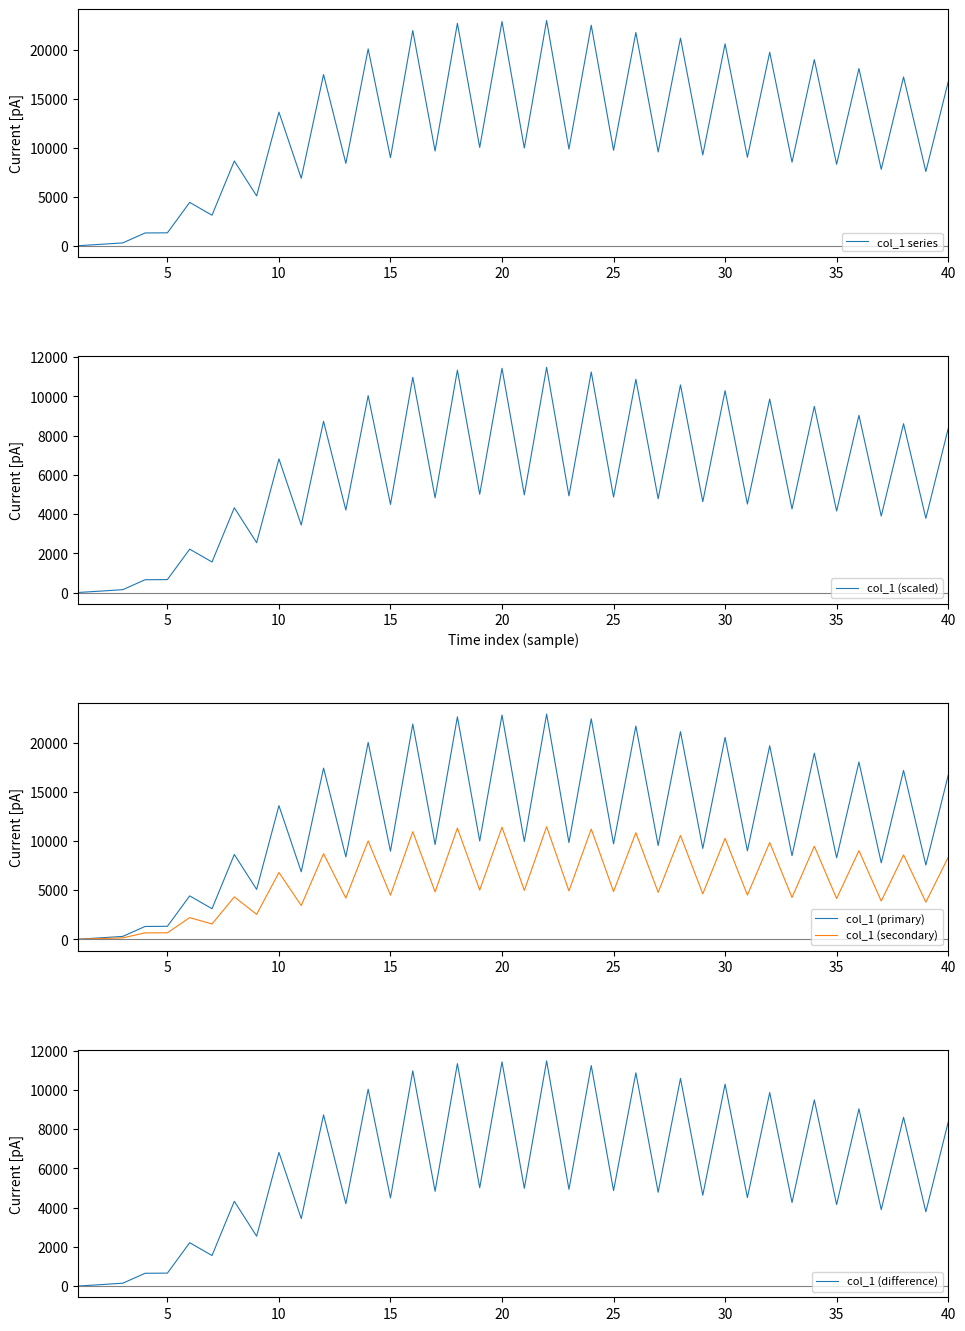

What is the maximum value shown in the chart?

22952.0